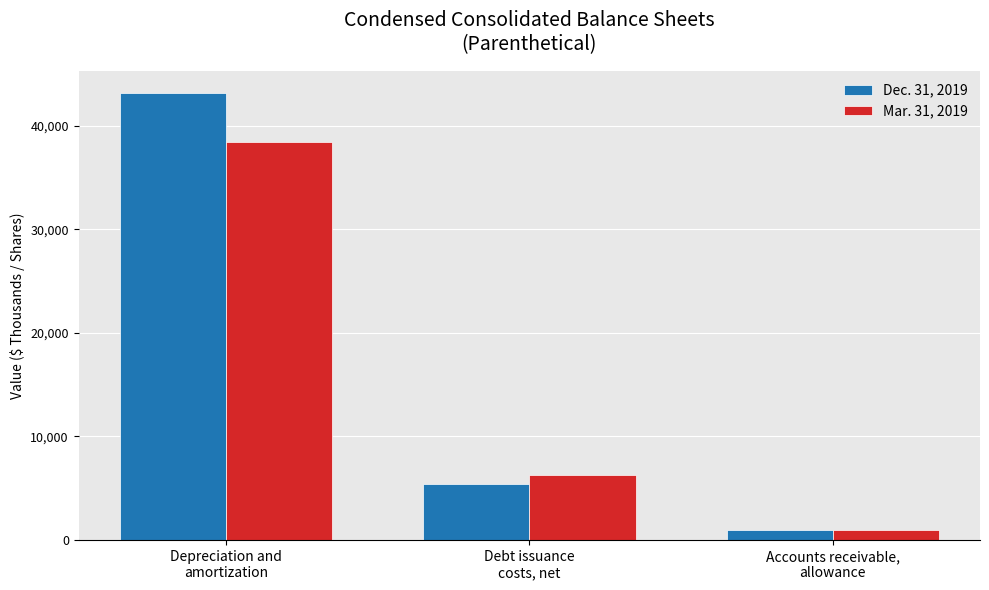

At which category is the sum across all series the highest?

Depreciation and
amortization